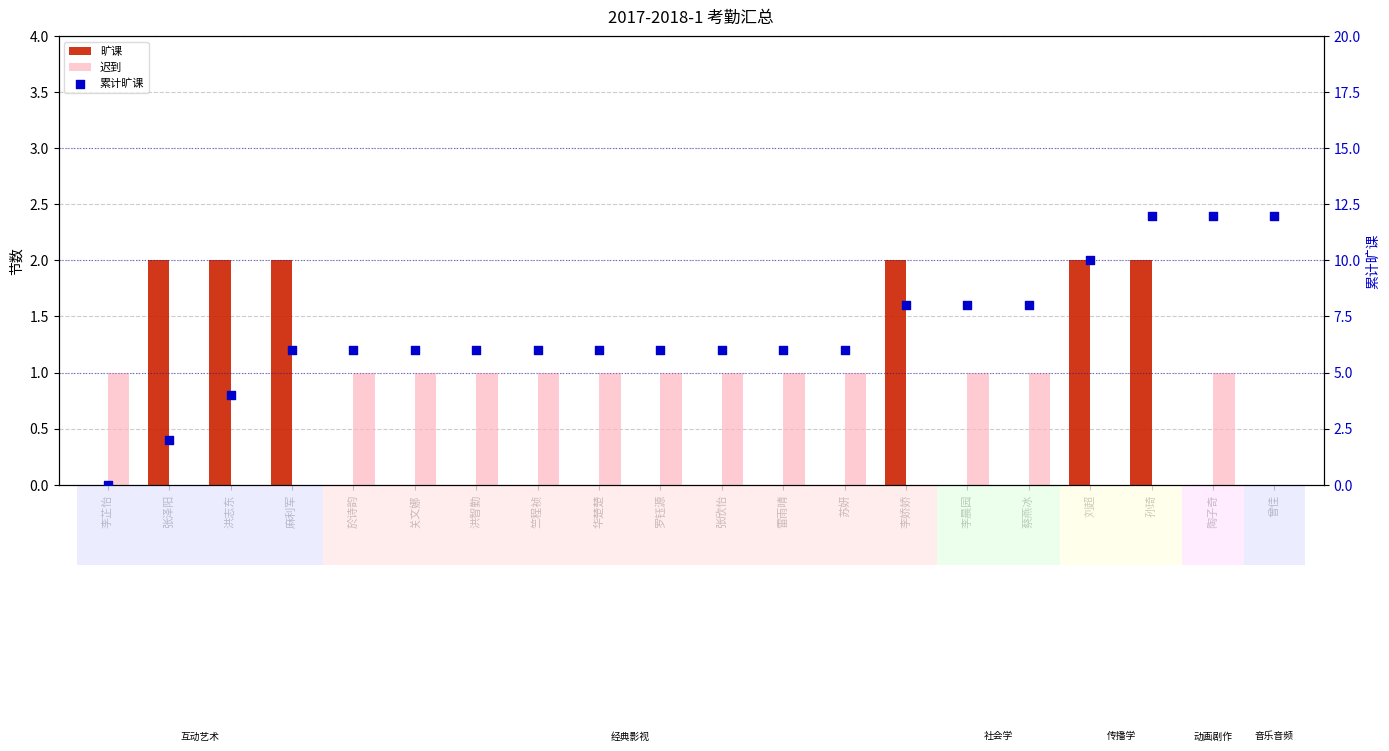

Which series contains the lowest Y value?

旷课